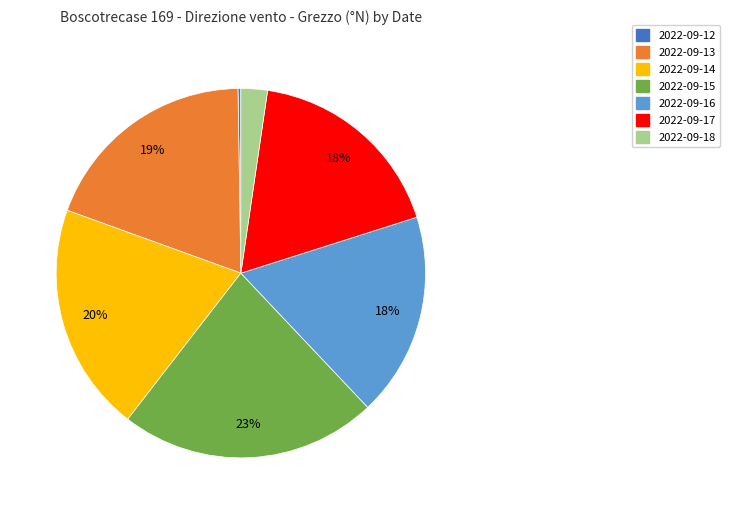

Does 2022-09-15 represent more than half of the total?

No